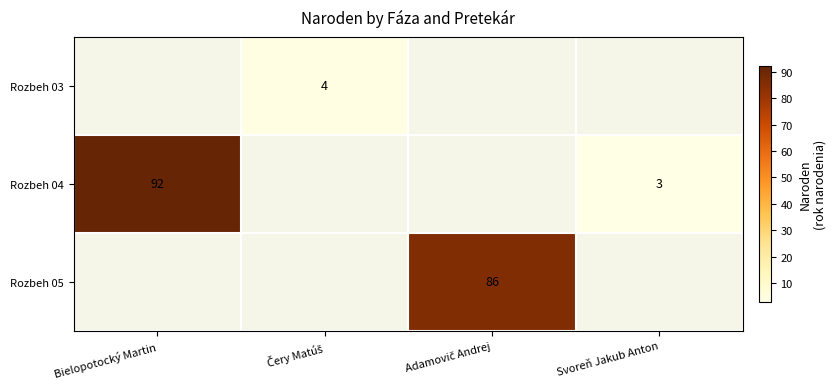

Is it true that Rozbeh 04 equals 125 at Bielopotocký Martin?

False